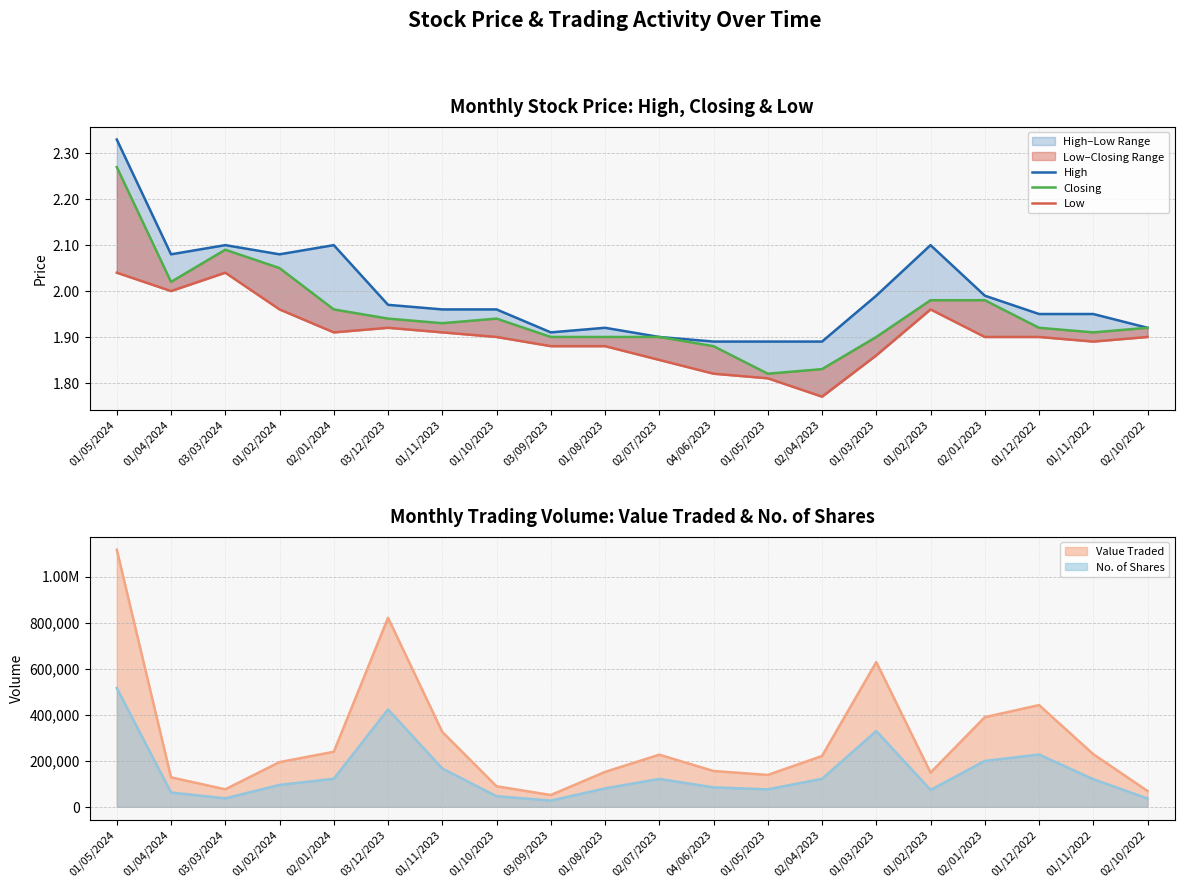

Which category has the highest value across all series?

01/05/2024